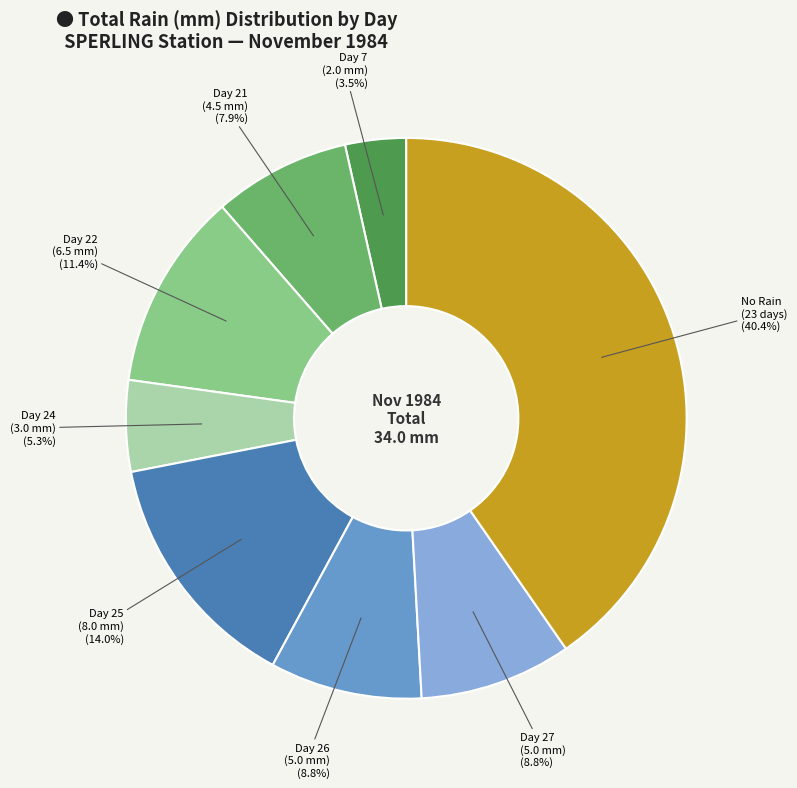

Does any single category account for the majority?

No